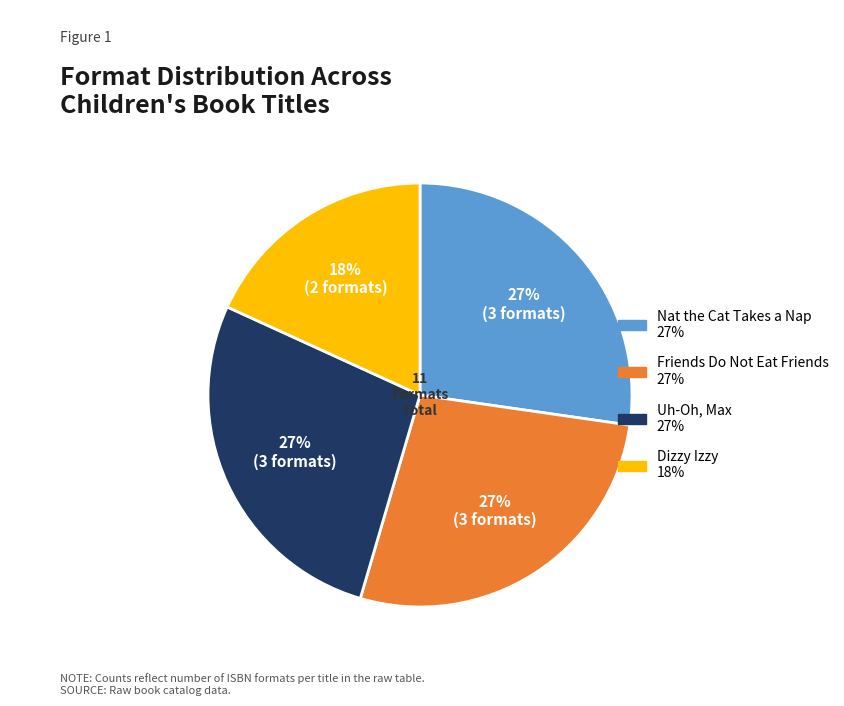

The Friends Do Not Eat Friends slice represents 16% of the pie. True or false?

False